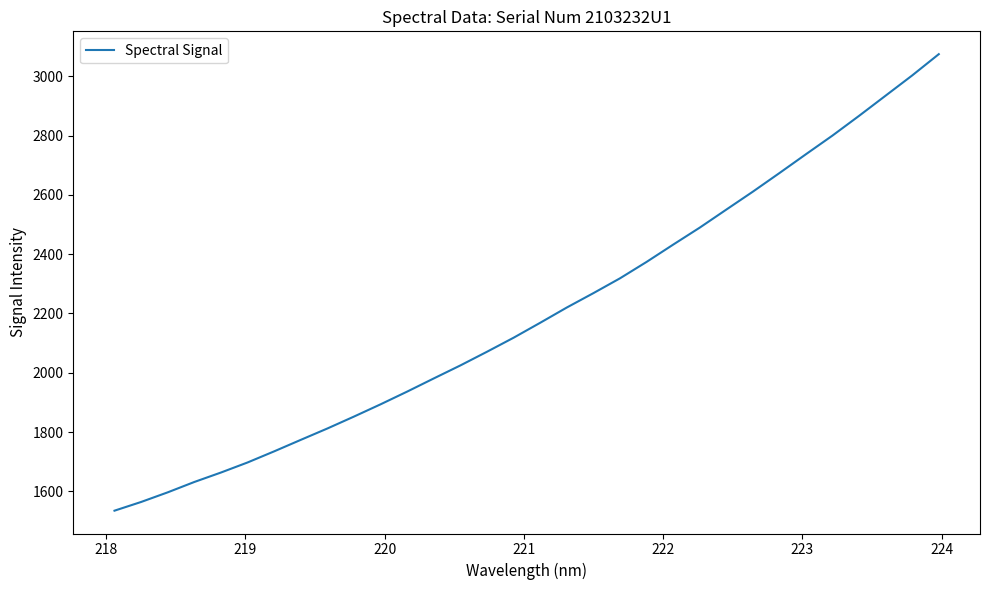

What is the greatest value displayed?

3074.3